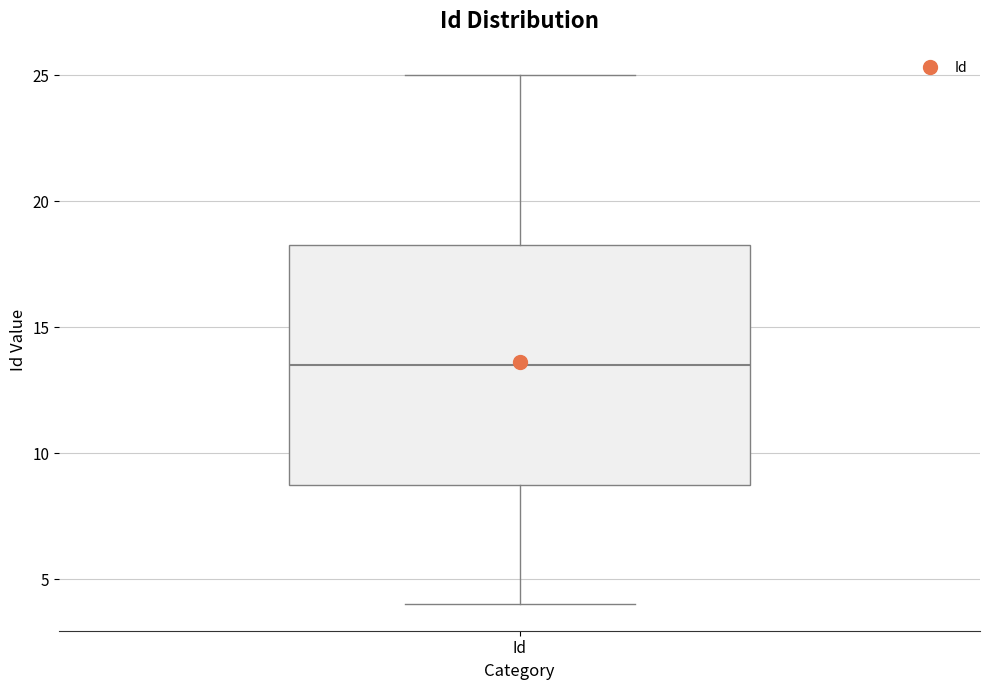

Transcribe this box plot: give where the median line is, the range the box spans, and where the two whiskers end, as read against the y-axis. The values are not printed on the chart, so give them approximately, as read against the axis.

median 13.5, box 9.0 to 18.5, whiskers 4.0 to 25.0